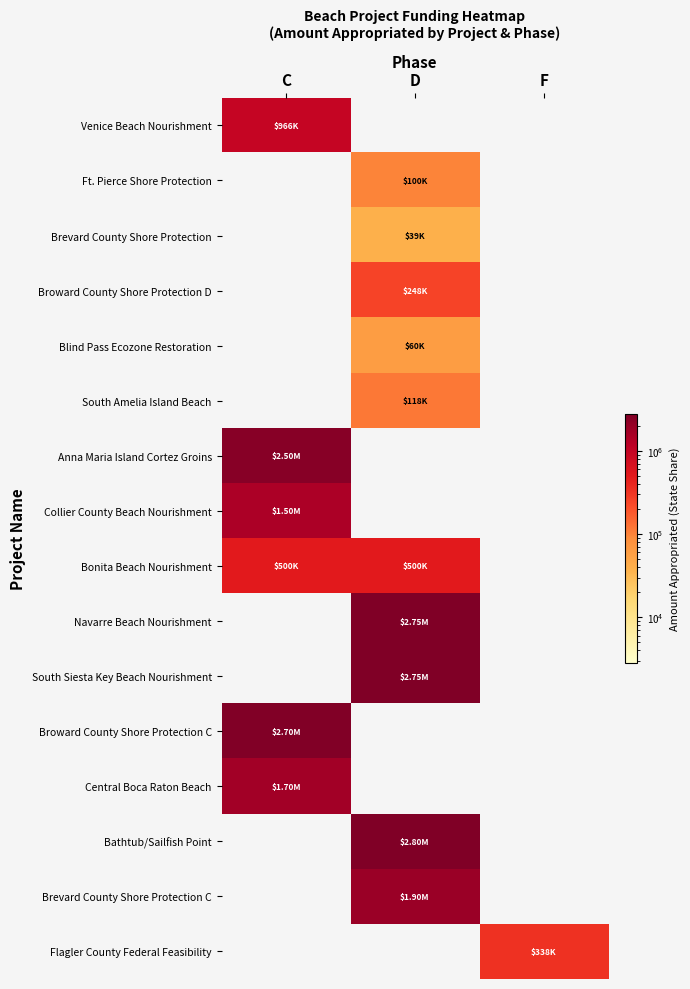

Between F and C, which is larger?

C